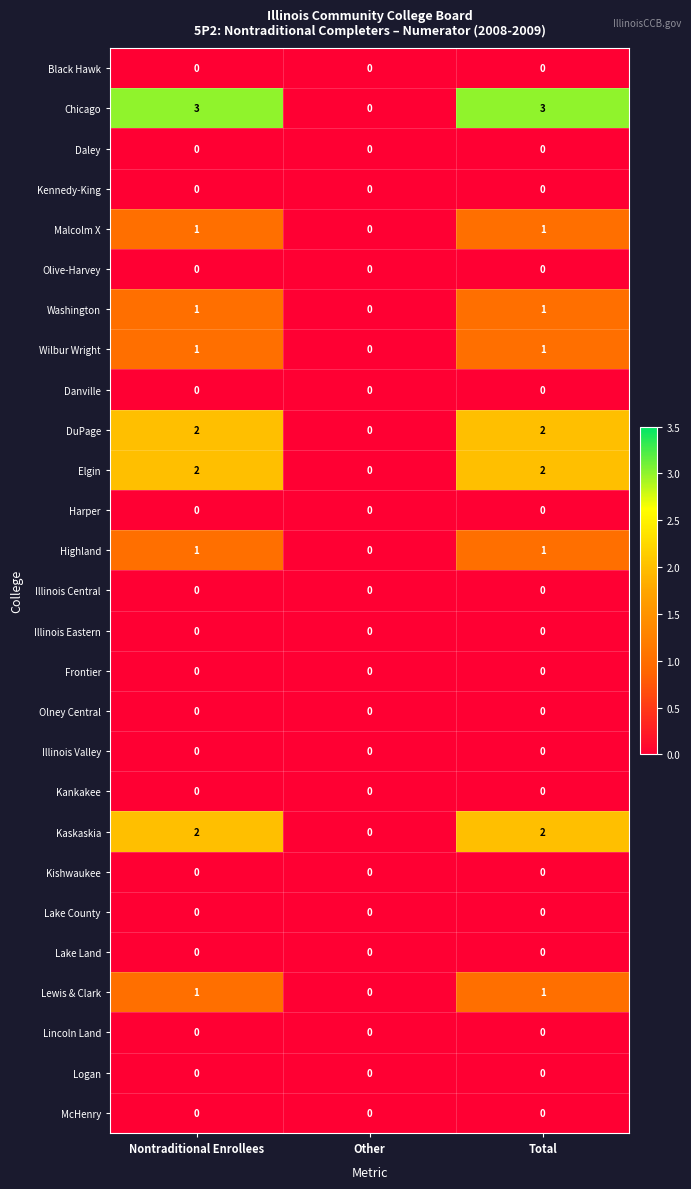

What is the greatest value displayed?

3